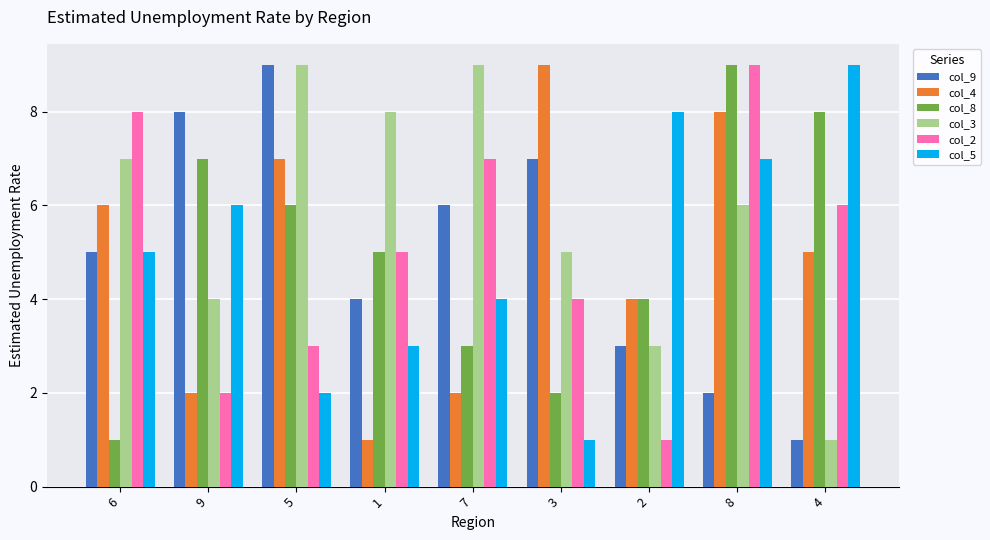

Rank the categories by col_5 value from lowest to highest.

3, 5, 1, 7, 6, 9, 8, 2, 4